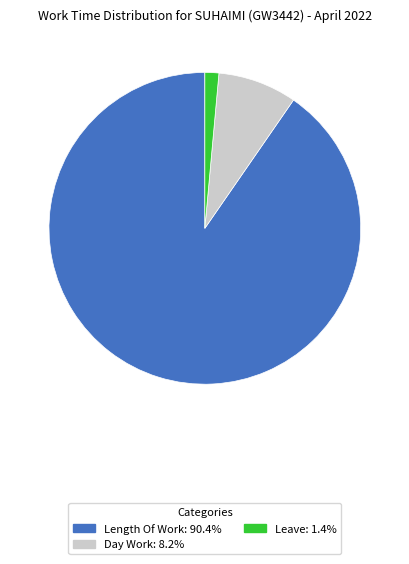

Do Leave: 1.4% and Length Of Work: 90.4% together represent more than half of the pie?

Yes